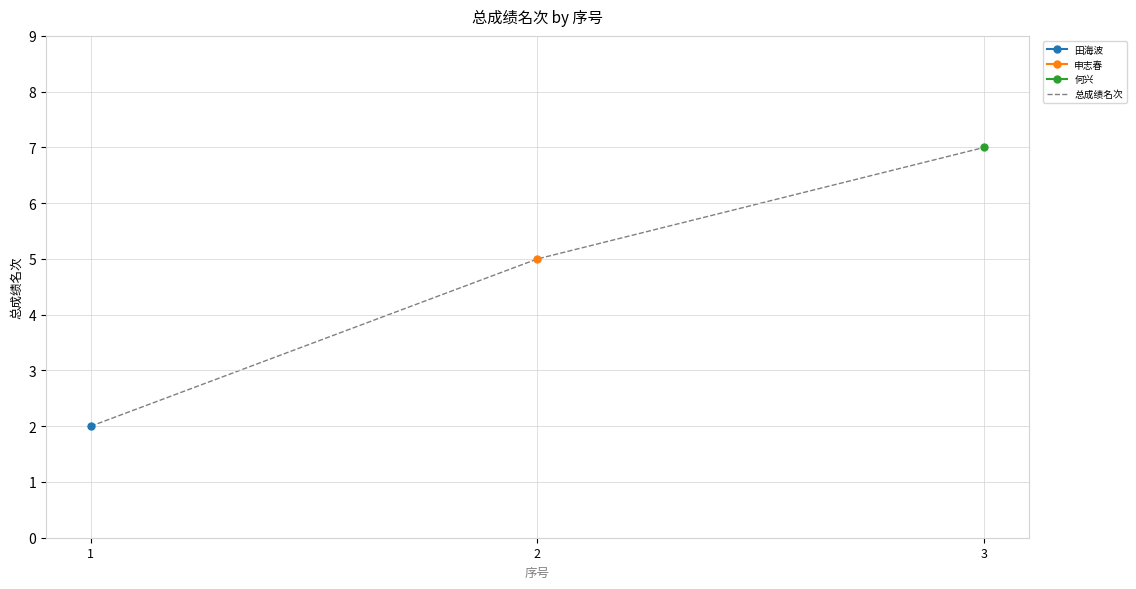

What is the value of the 3rd point from the left?

7